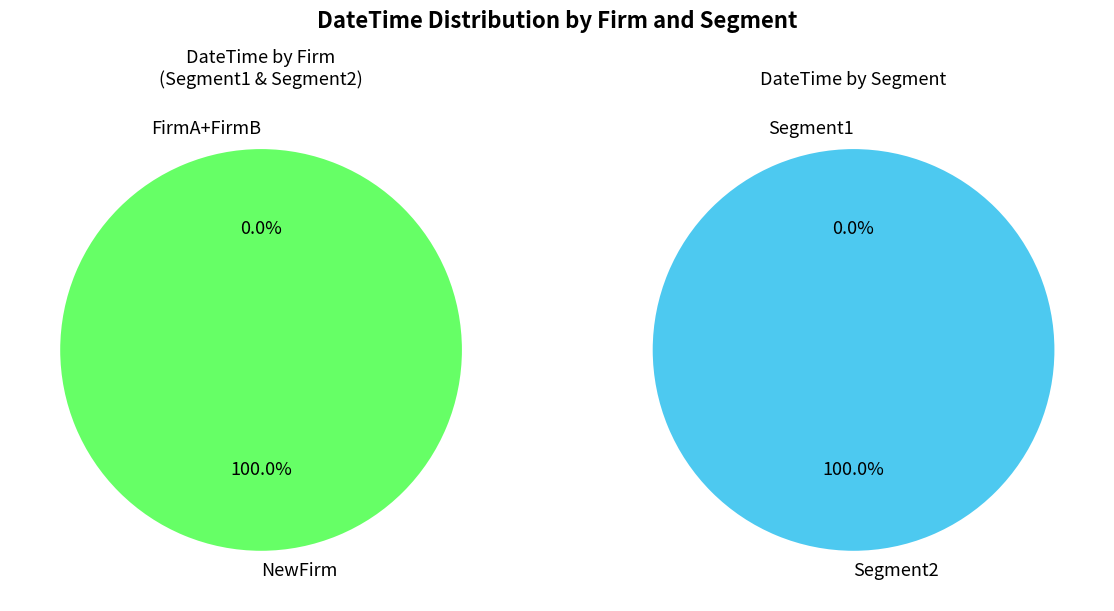

Is it true that FirmB is 1% of the pie?

False